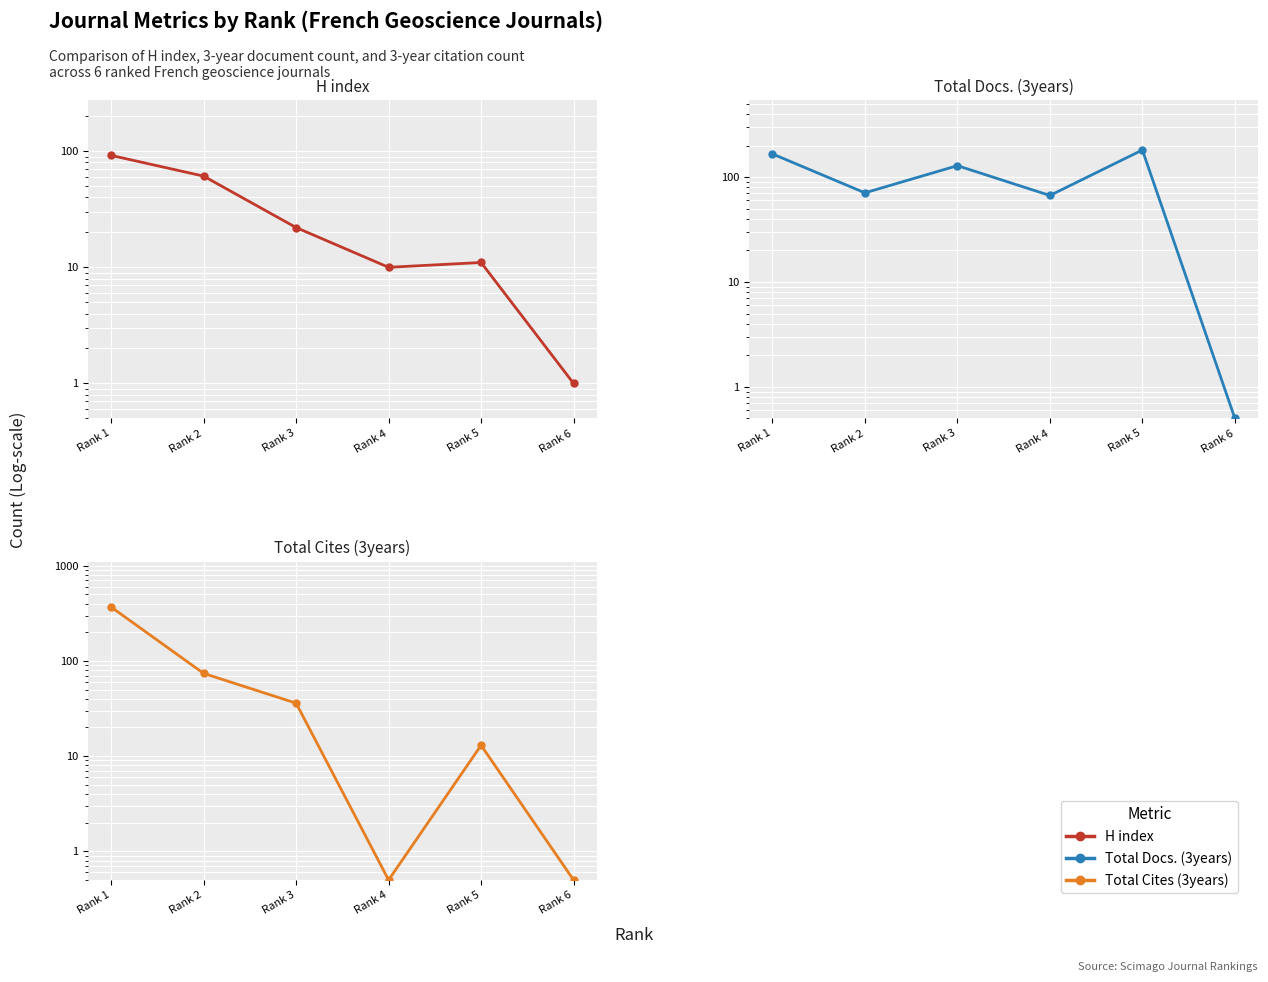

Where do H index and Total Cites (3years) first cross each other?

Rank 3 and Rank 4